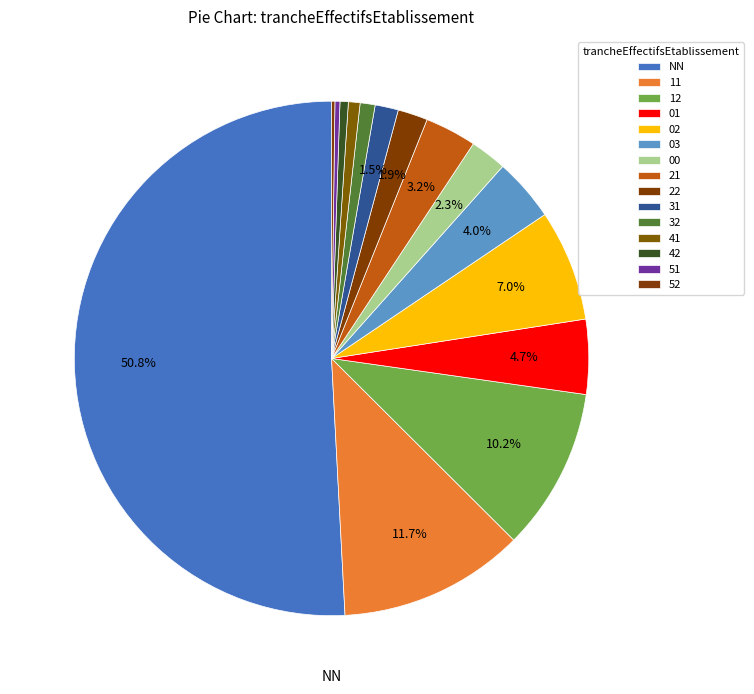

Do 12 and 31 together represent more than half of the pie?

No